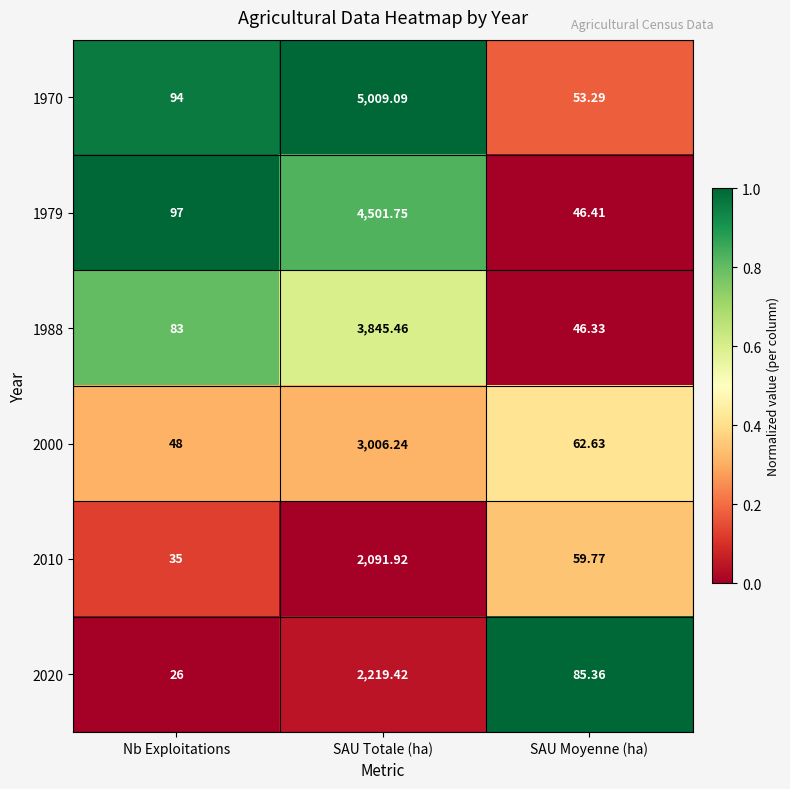

List the series in order of their peak value, lowest first.

2010, 2020, 2000, 1988, 1979, 1970